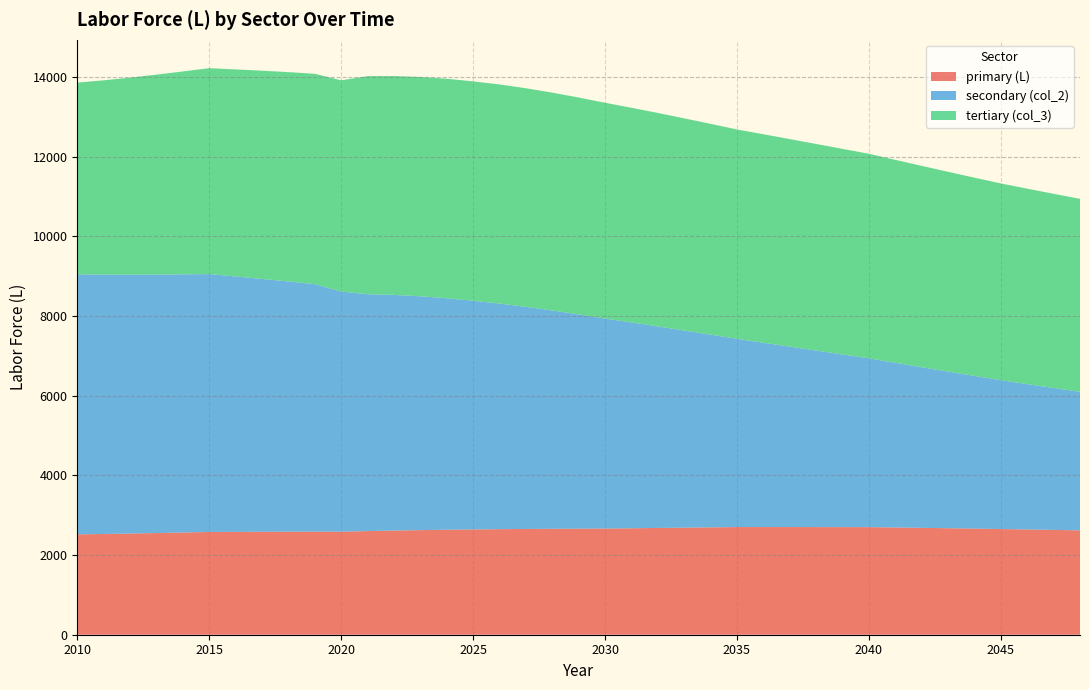

Rank the series at 2029 from lowest to highest value.

primary (L), secondary (col_2), tertiary (col_3)